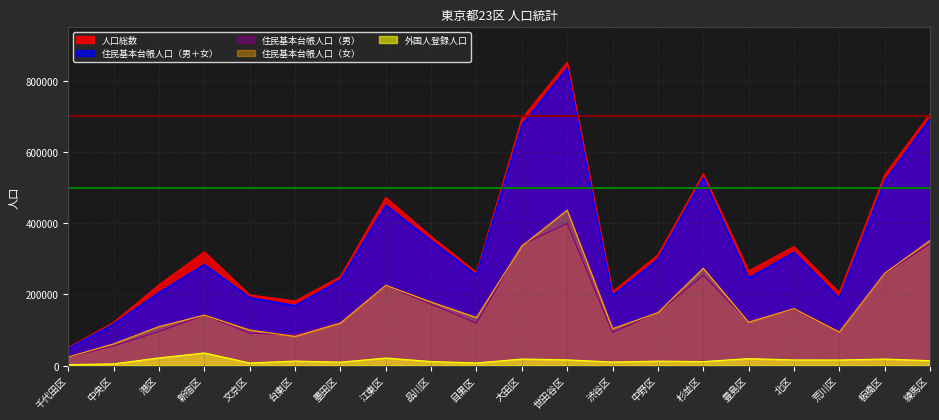

What is the label of the 18th point from the left?

荒川区